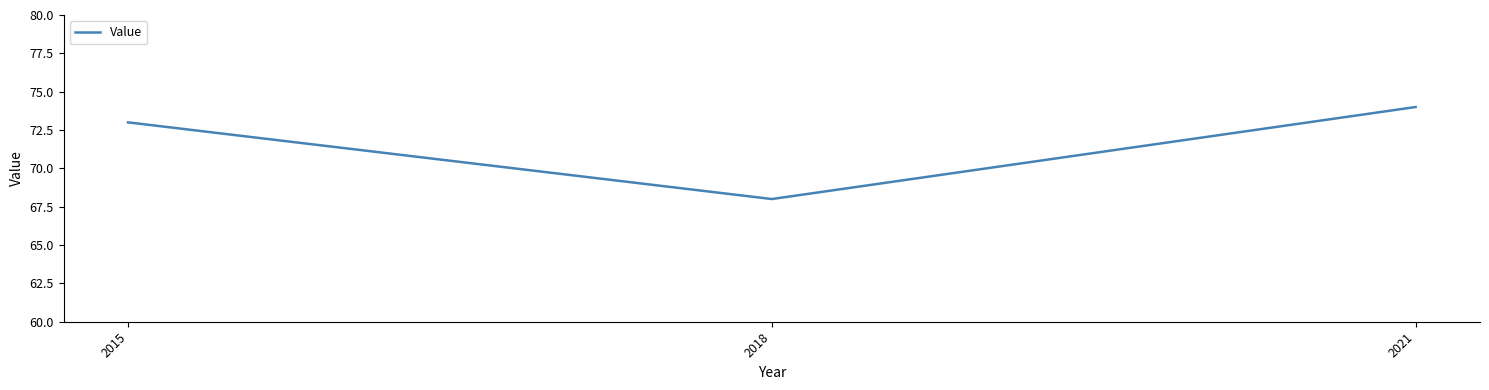

How many categories are shown in the chart?

3